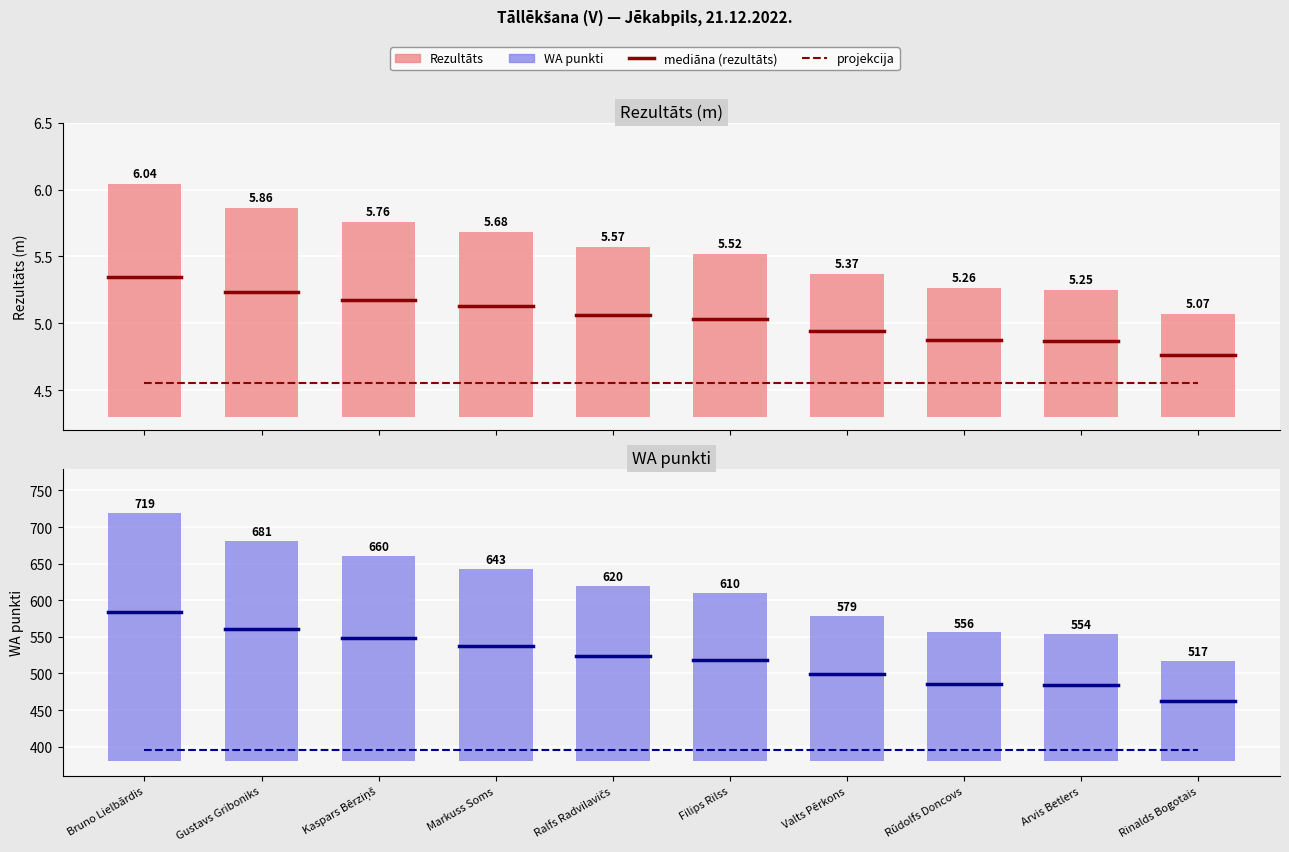

Rank the series at Filips Rilss from lowest to highest value.

Rezultāts, WA